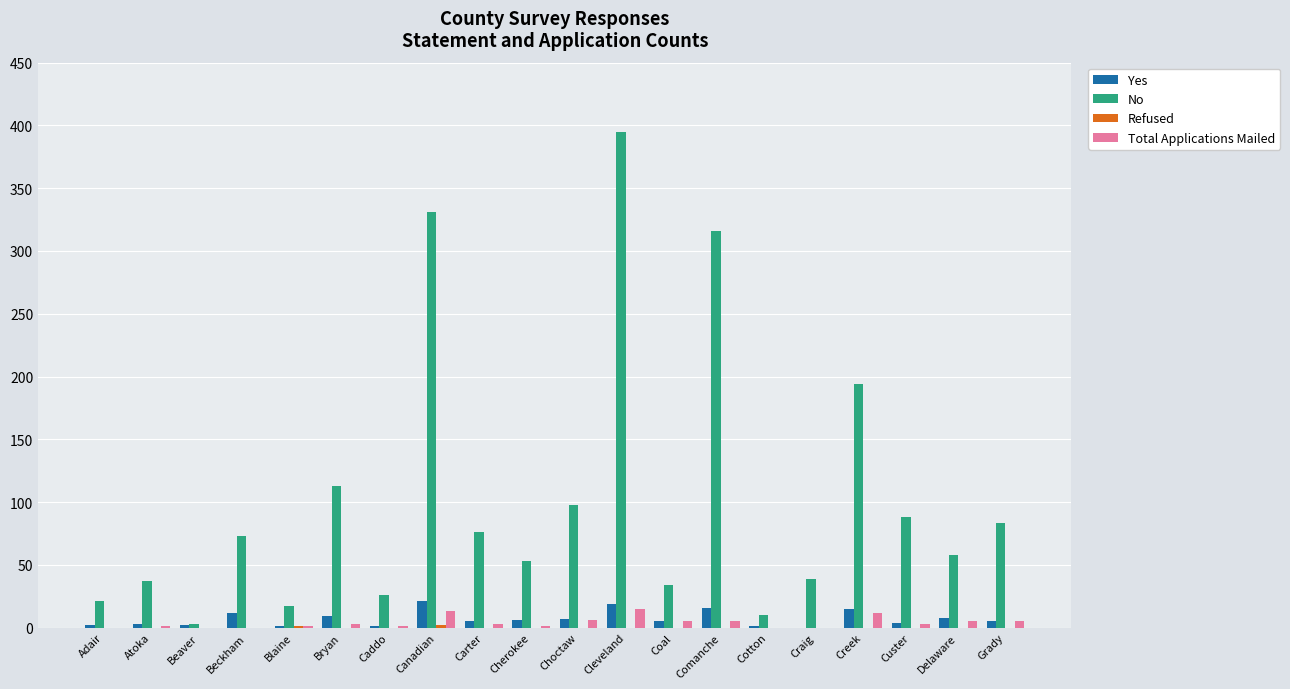

At which label does No reach its peak?

Cleveland